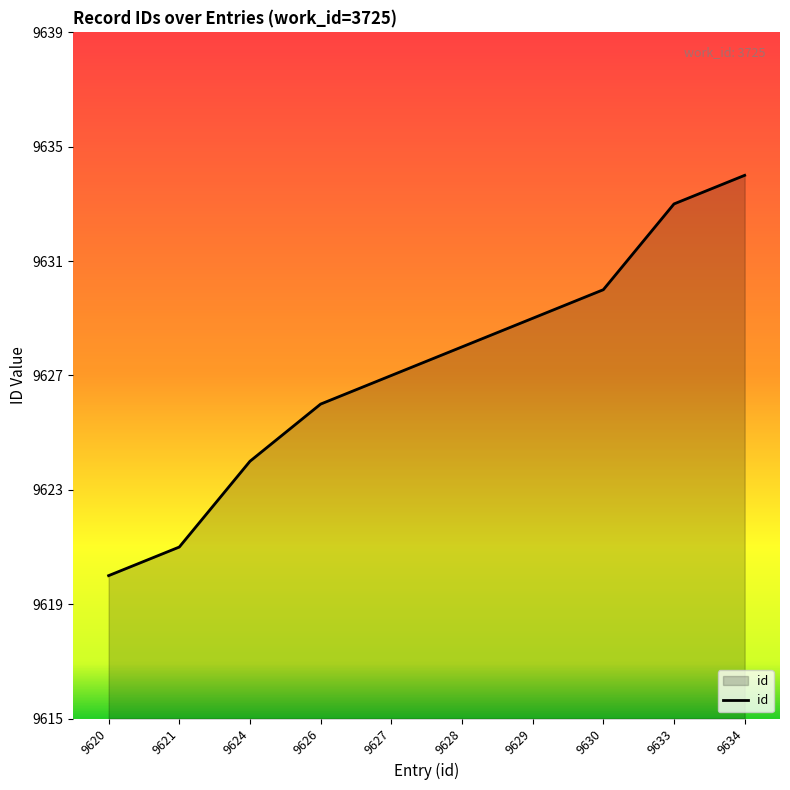

List the labels in order of value, largest first.

9634, 9633, 9630, 9629, 9628, 9627, 9626, 9624, 9621, 9620